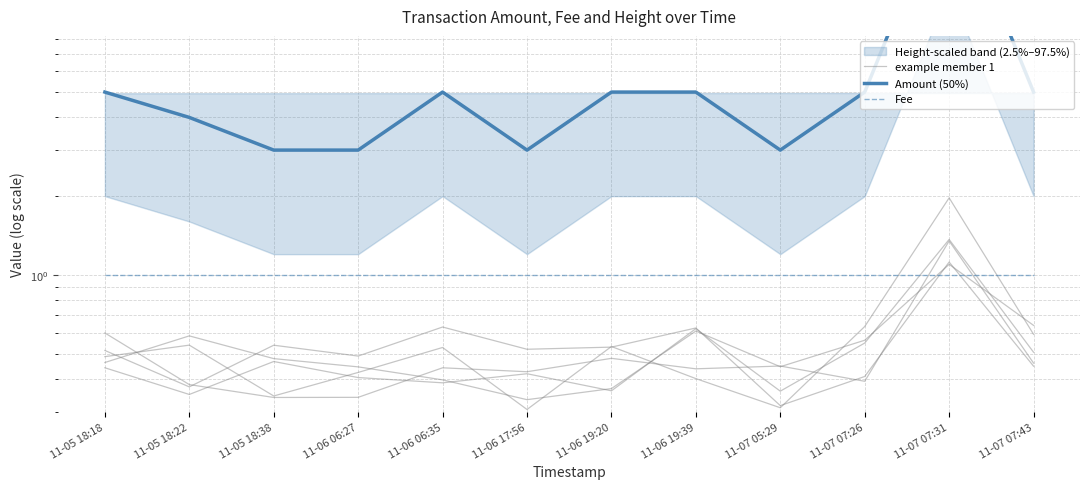

What position from the right is 11-05 18:38?

10